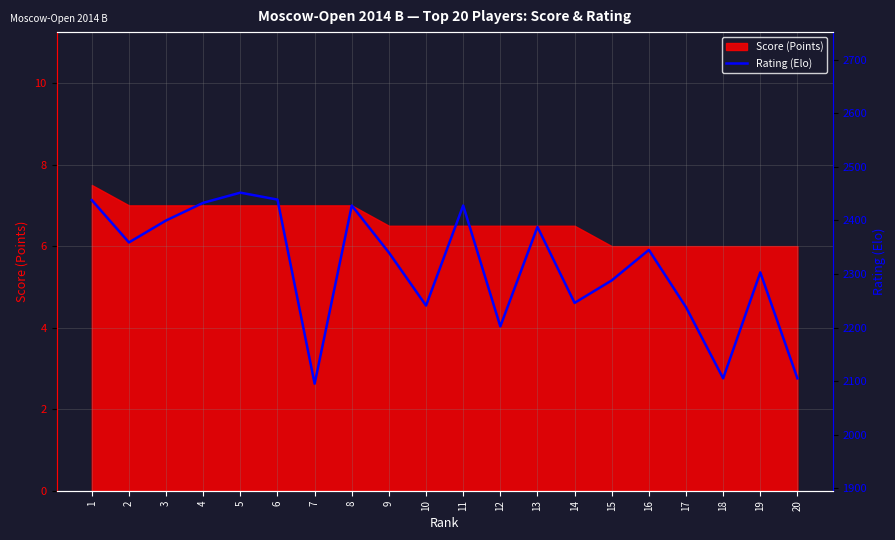

How many data points are less than 2345?

10